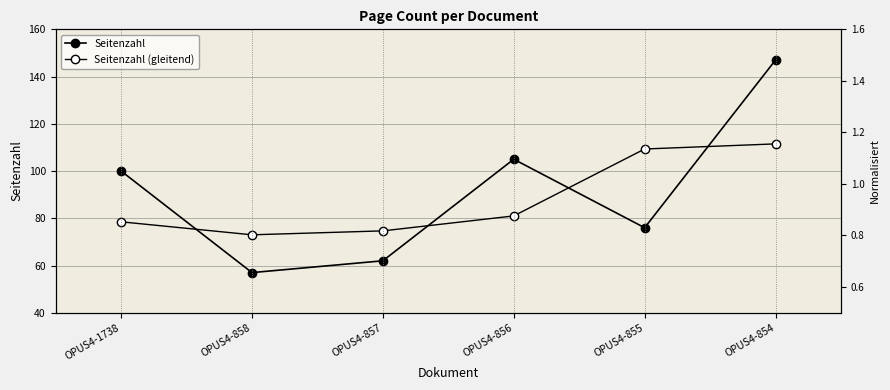

Which category has the lowest value in the Seitenzahl series?

OPUS4-858